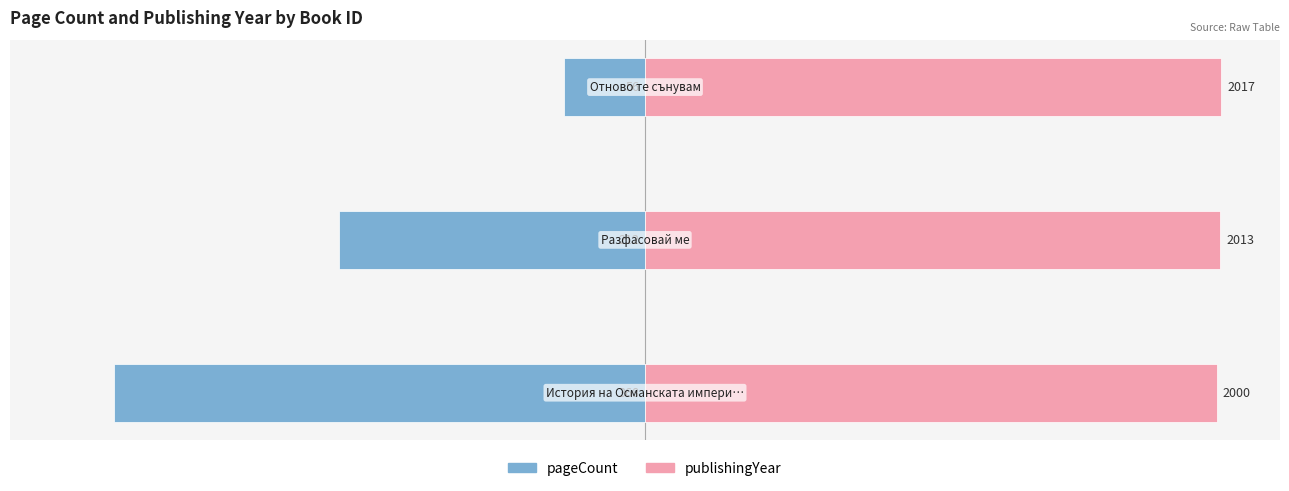

What is the sum of all pageCount values?

-159.0